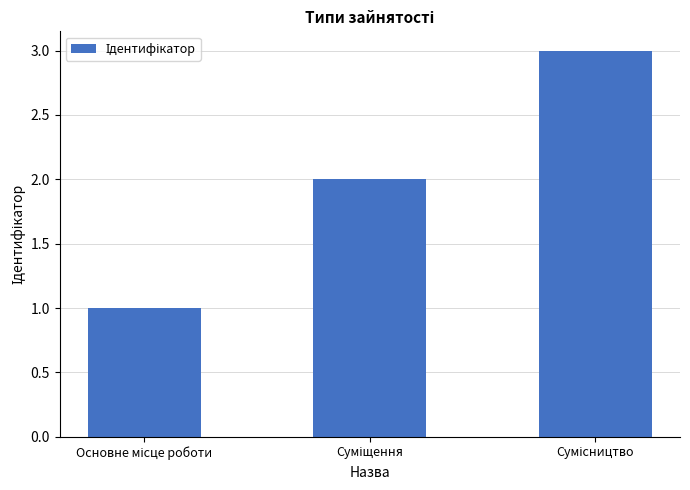

What is the greatest value displayed?

3